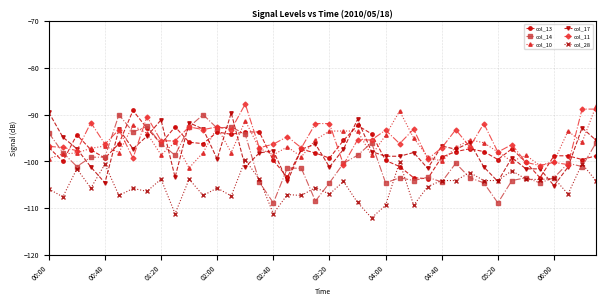

Which series has the largest range (max minus min)?

col_14